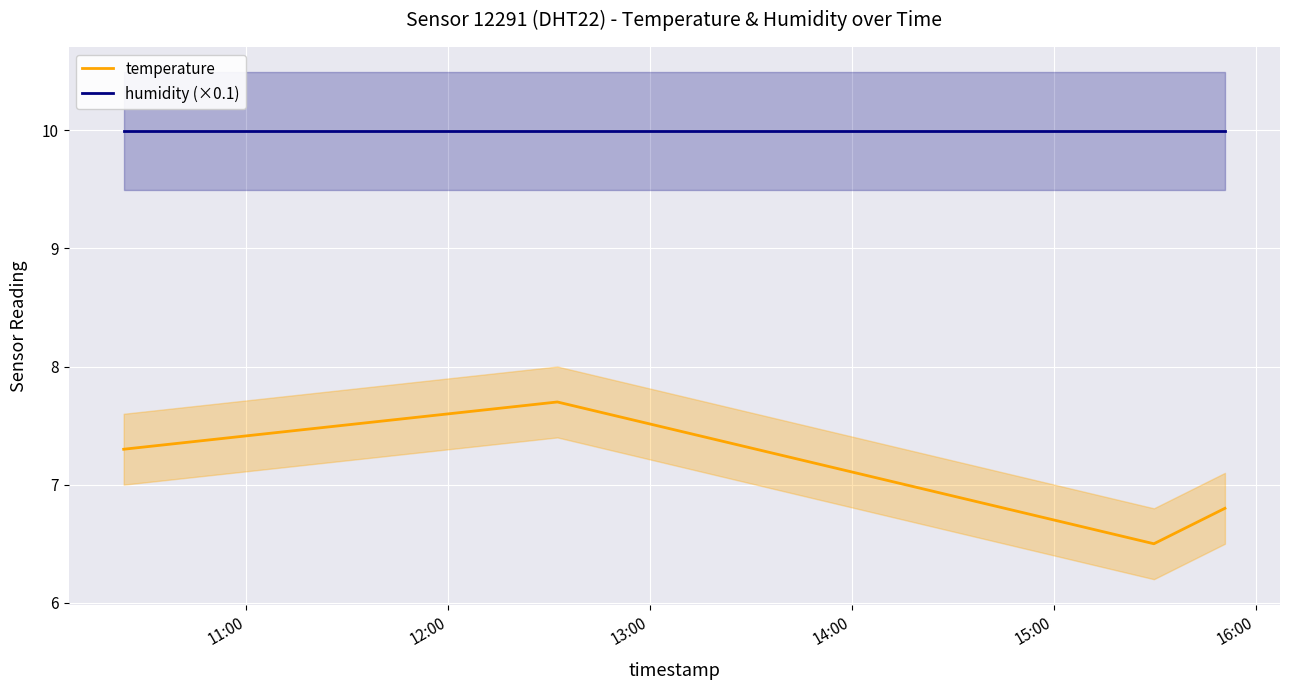

True or false: humidity (×0.1) and temperature intersect in this chart.

False